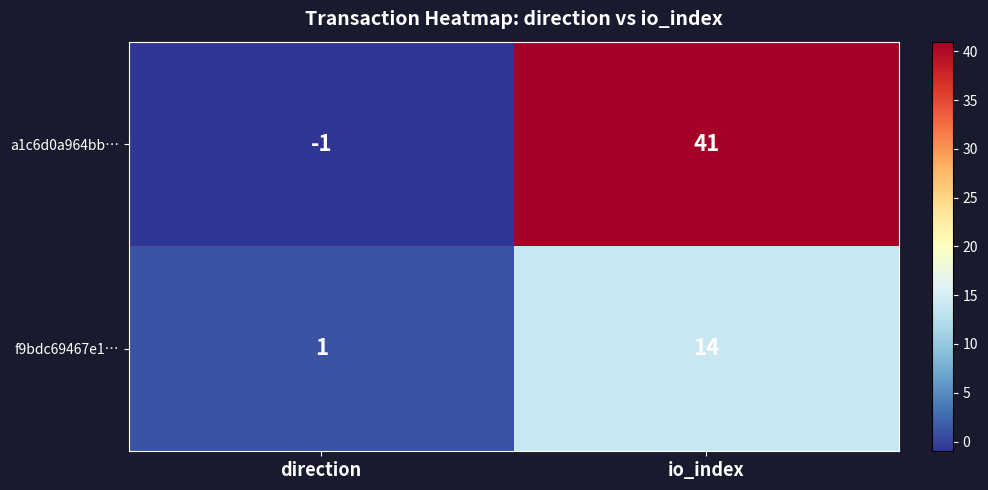

At which label does a1c6d0a964bb… reach its minimum?

direction